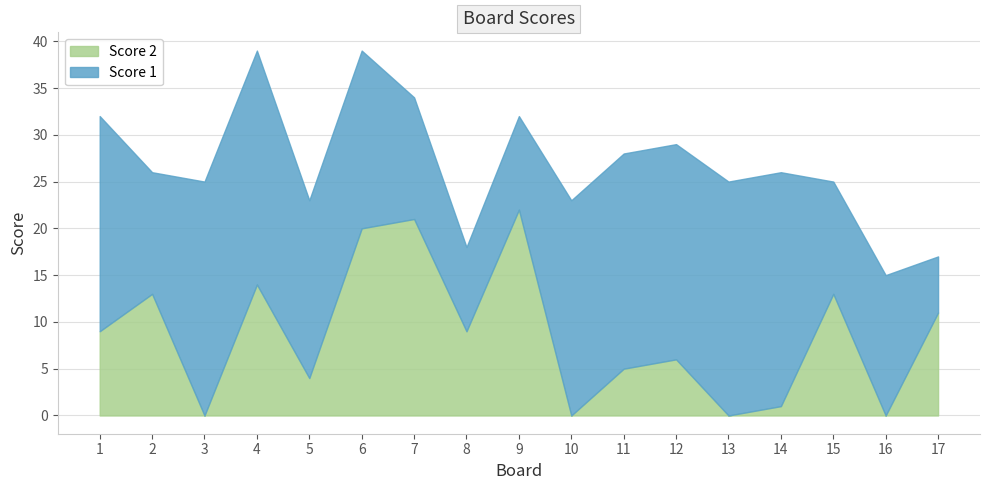

Is the value of Score 2 at 1 greater than the value of Score 1 at 9?

No